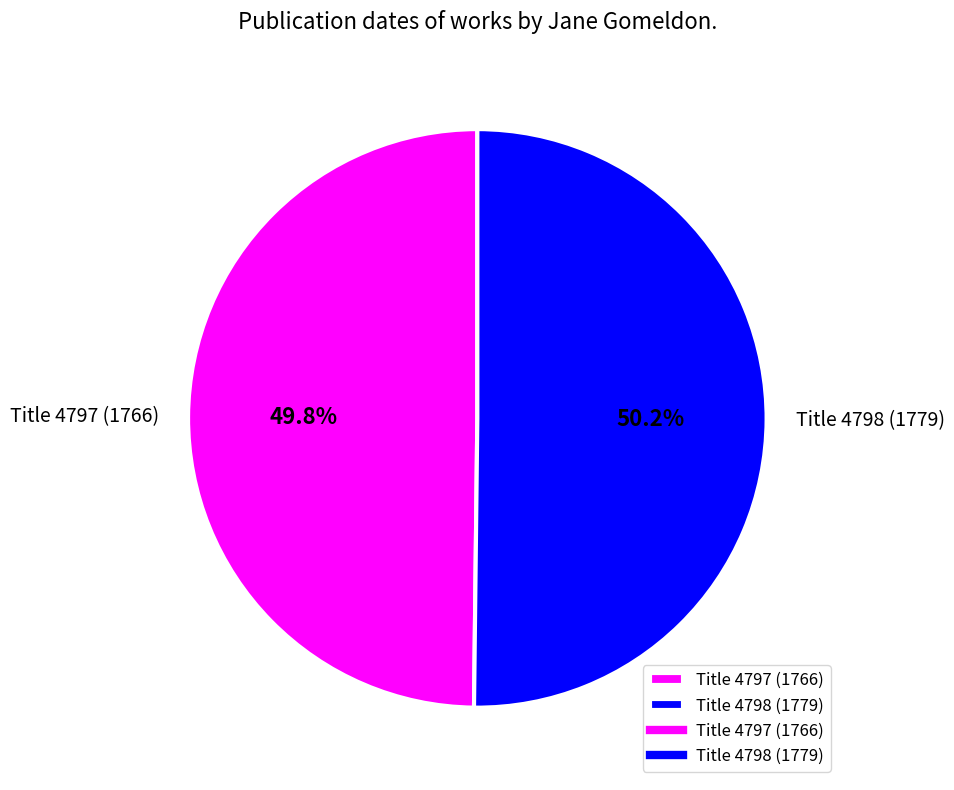

Is there a majority slice in this chart?

Yes